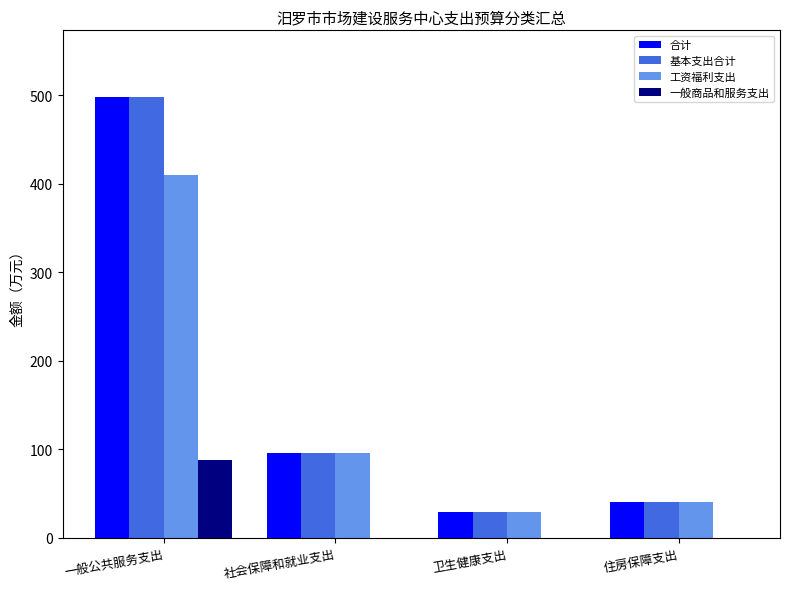

At which label is 合计 closest to 263?

社会保障和就业支出